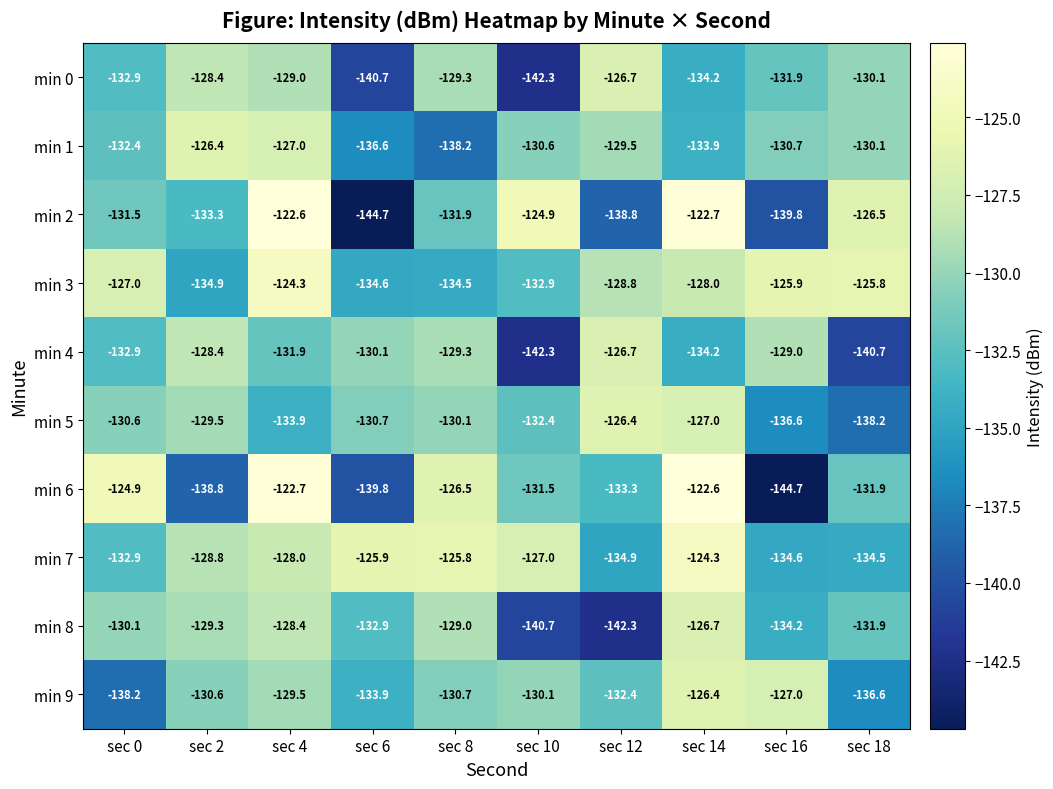

Where does the min 0 series first go above -130?

sec 2